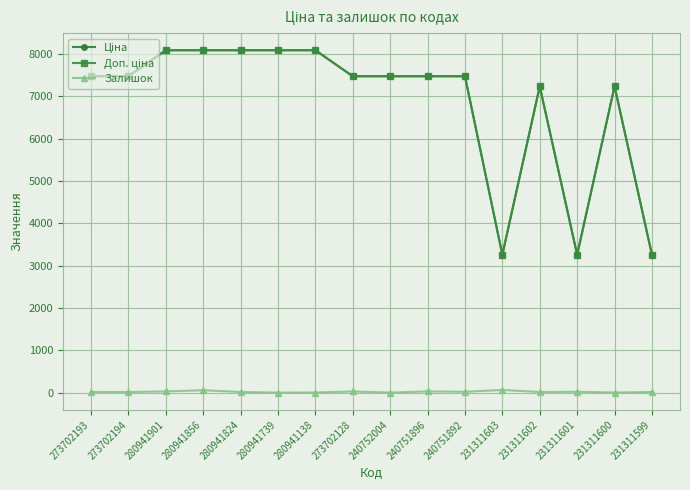

What is the greatest value displayed?

8089.0